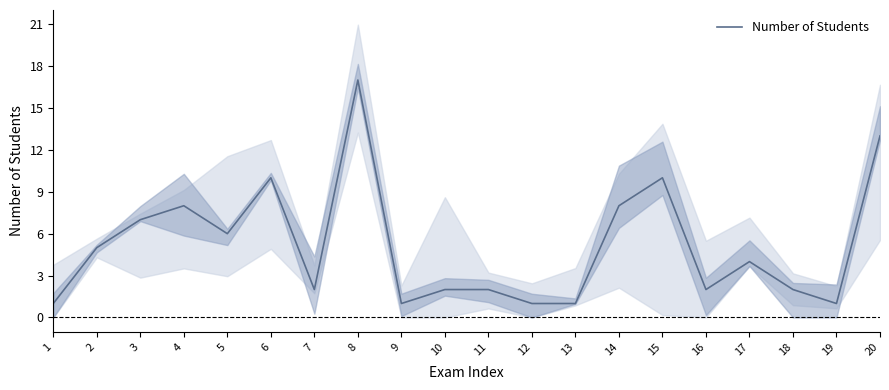

How many values are below 4?

10